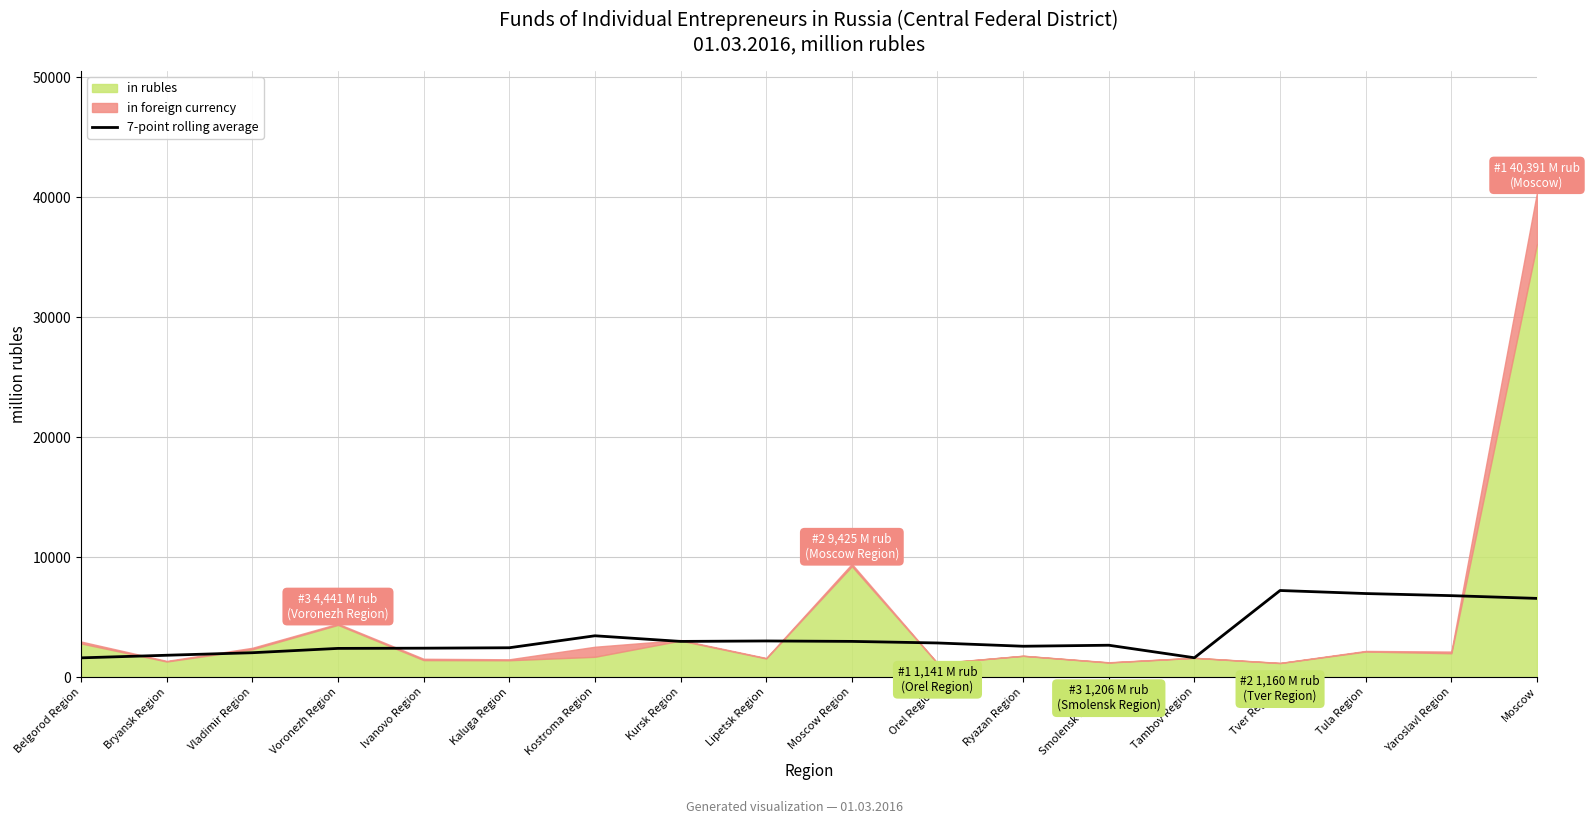

What is the maximum value for 7-point rolling average?

7209.6